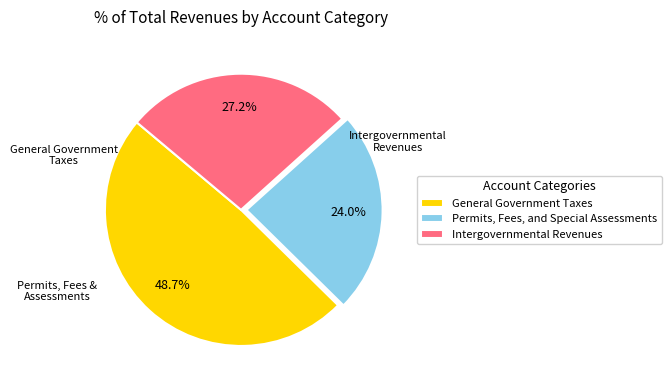

What percentage is the Intergovernmental Revenues slice, to the nearest percent?

27%